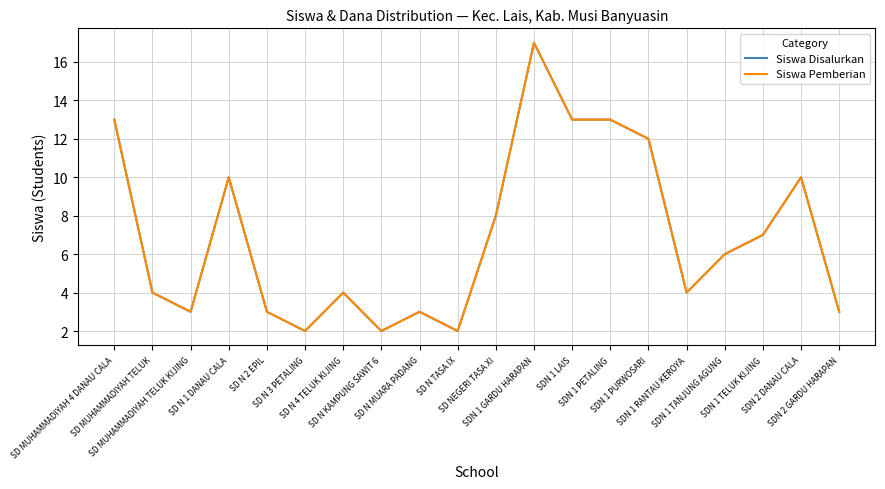

Is this an area chart (filled region under the line)?

No